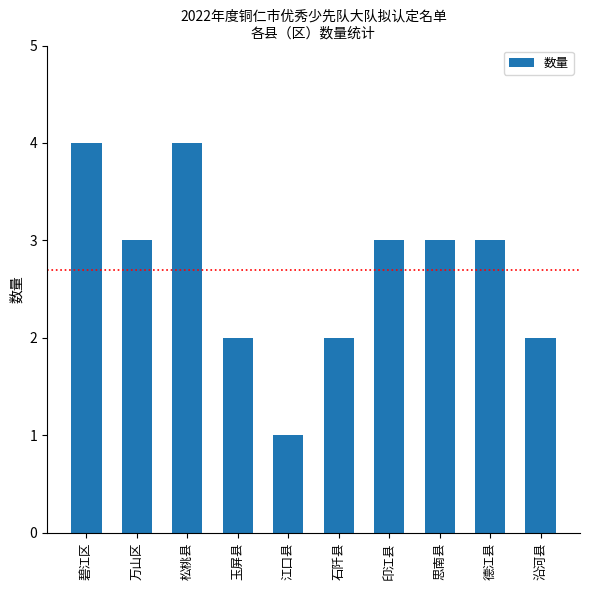

Count the values in the range 2 to 3.

7